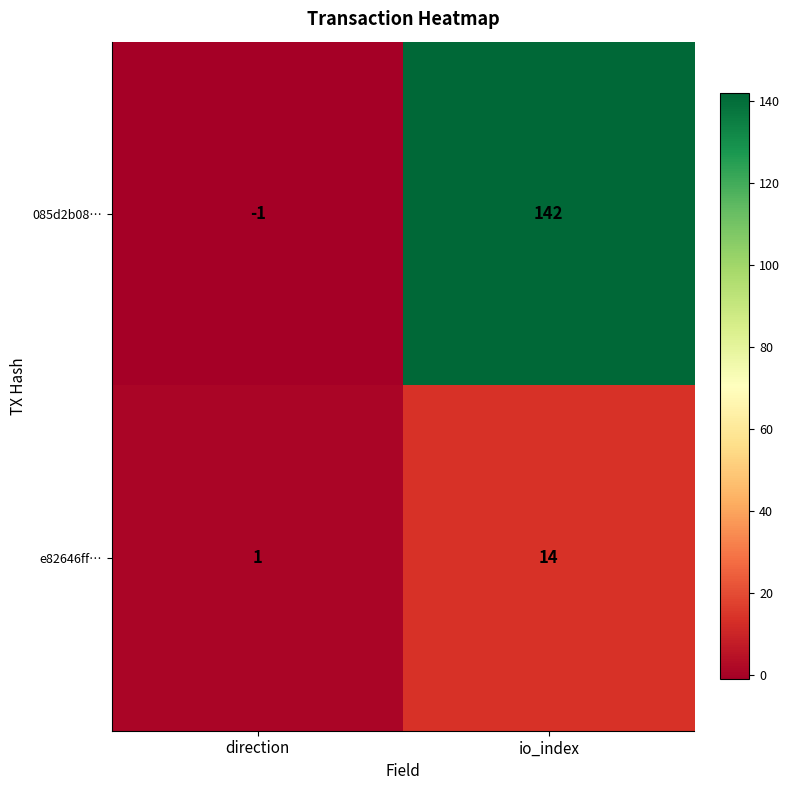

Which category has the lowest value across all series?

direction